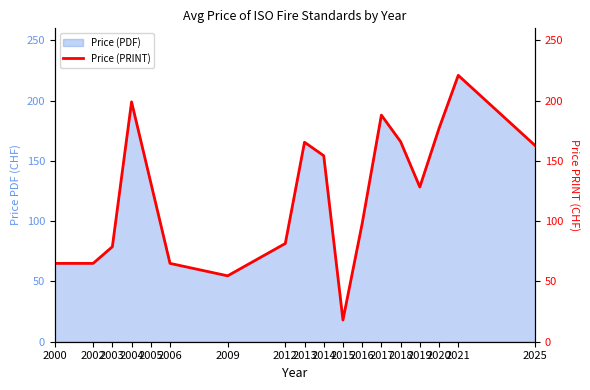

Which category has the lowest value across all series?

2015